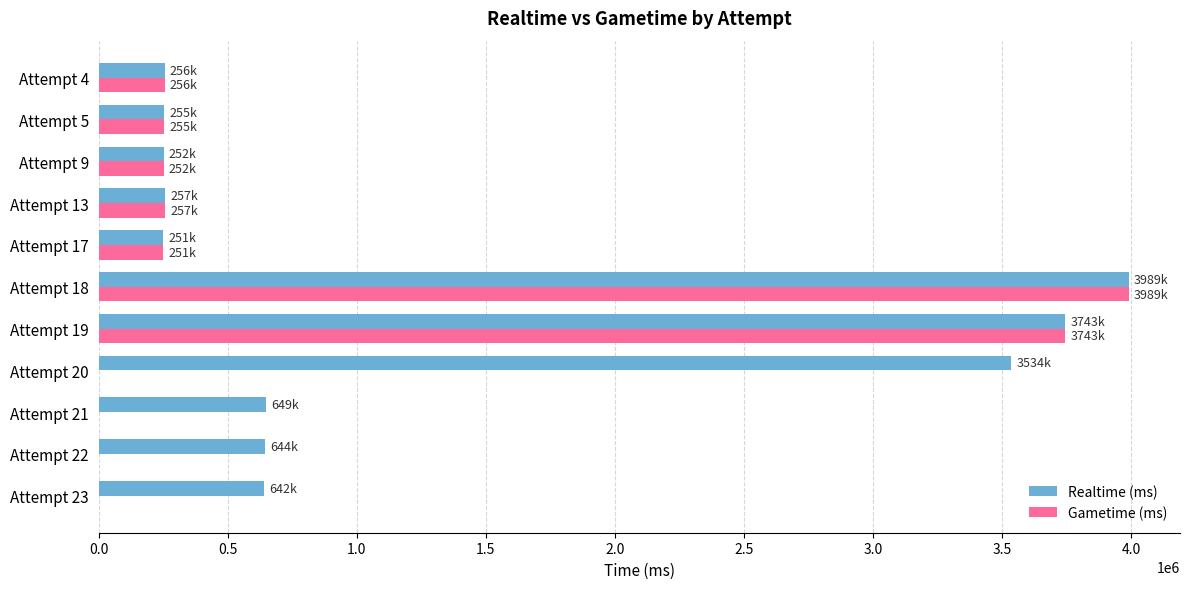

Which series has the largest total across all categories?

Realtime (ms)